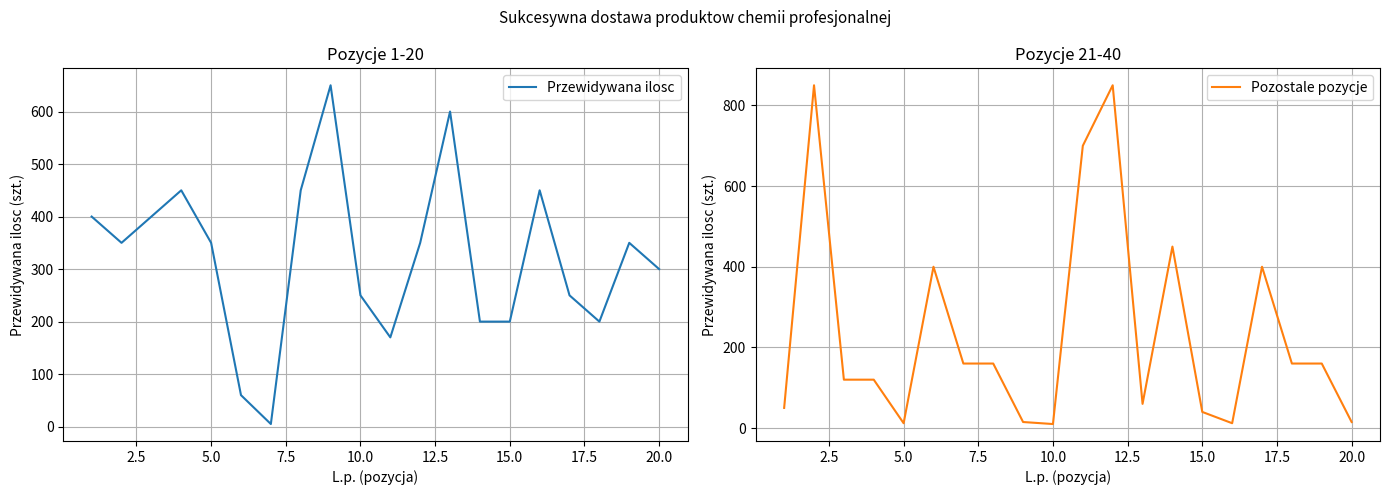

What position from the right is 15.0?

6